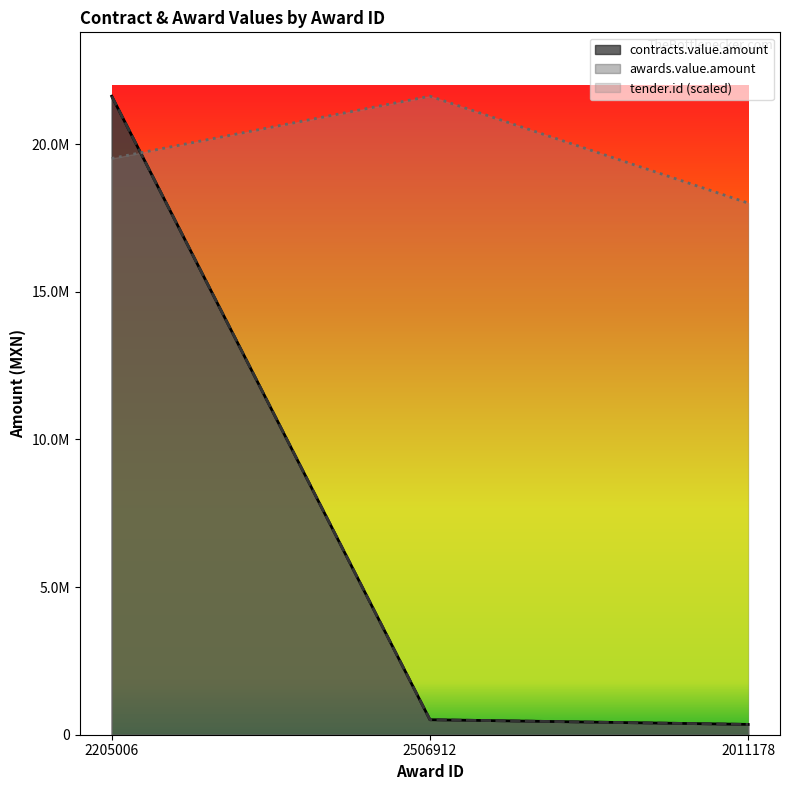

Reading left to right, transcribe all the data shown in this chart.

contracts.value.amount: 2205006=21619875.0	2506912=508182.3	2011178=349335.0
awards.value.amount: 2205006=21619875.0	2506912=508182.3	2011178=349335.0
tender.id: 2205006=19512954.2	2506912=21619875.0	2011178=18000060.4